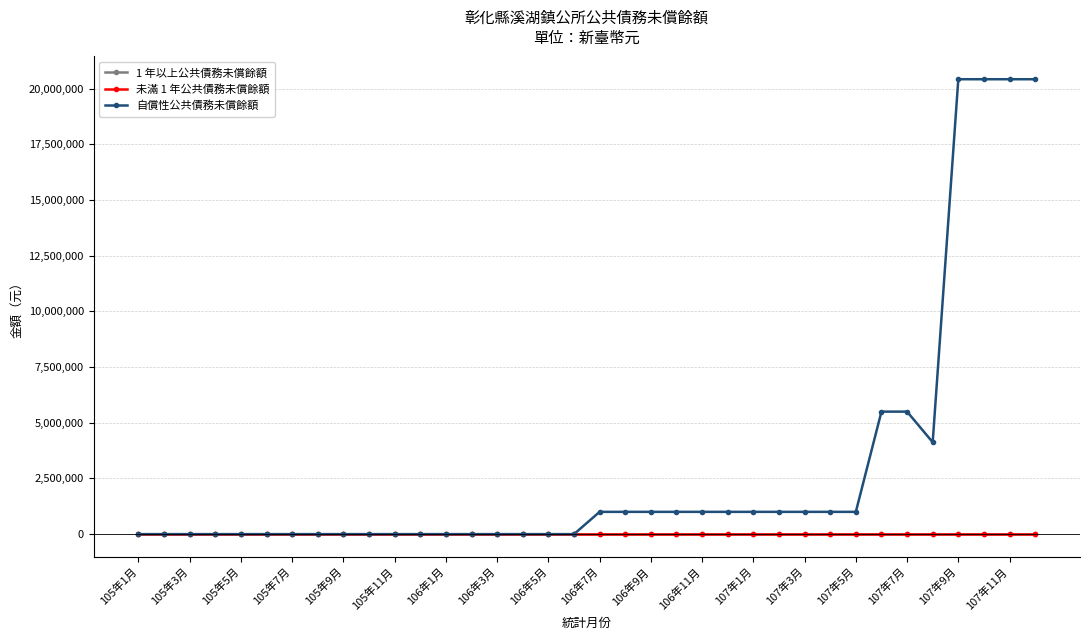

What is the difference between the second highest and second lowest values in the 自償性公共債務未償餘額 series?

20425000